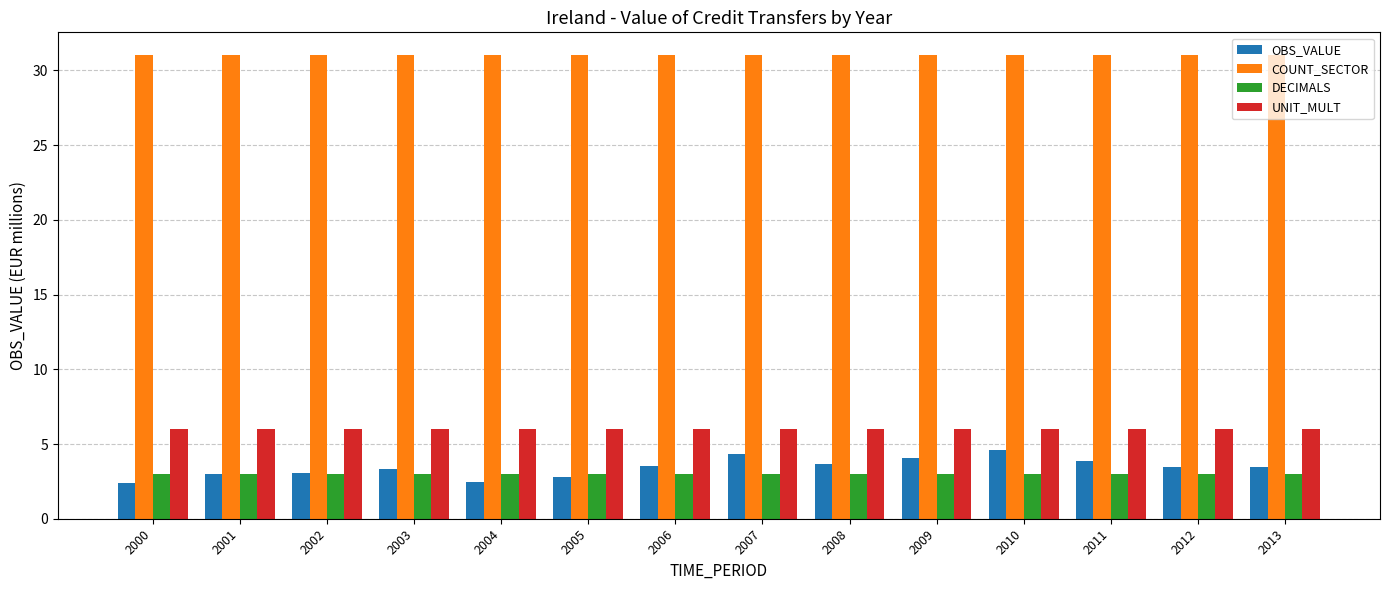

What is the sum of all UNIT_MULT values?

84.0